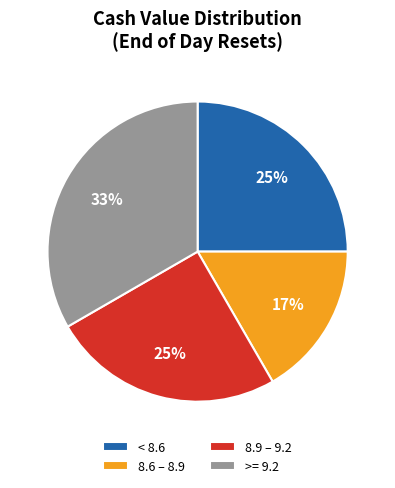

Combined, do 8.9 – 9.2 and 8.6 – 8.9 account for over 50%?

No